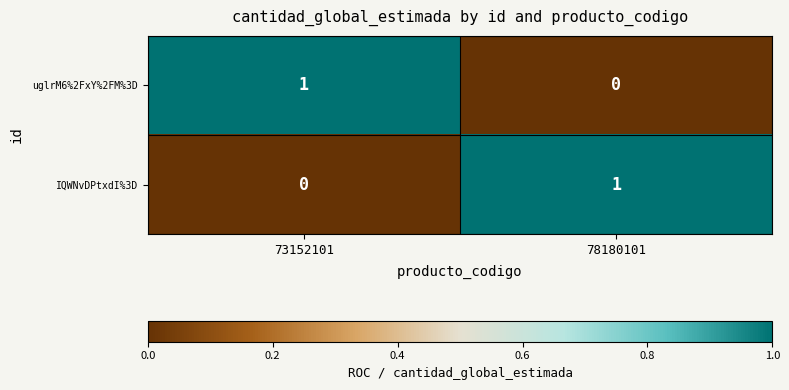

Where is uglrM6%2FxY%2FM%3D nearest to the value 0?

78180101